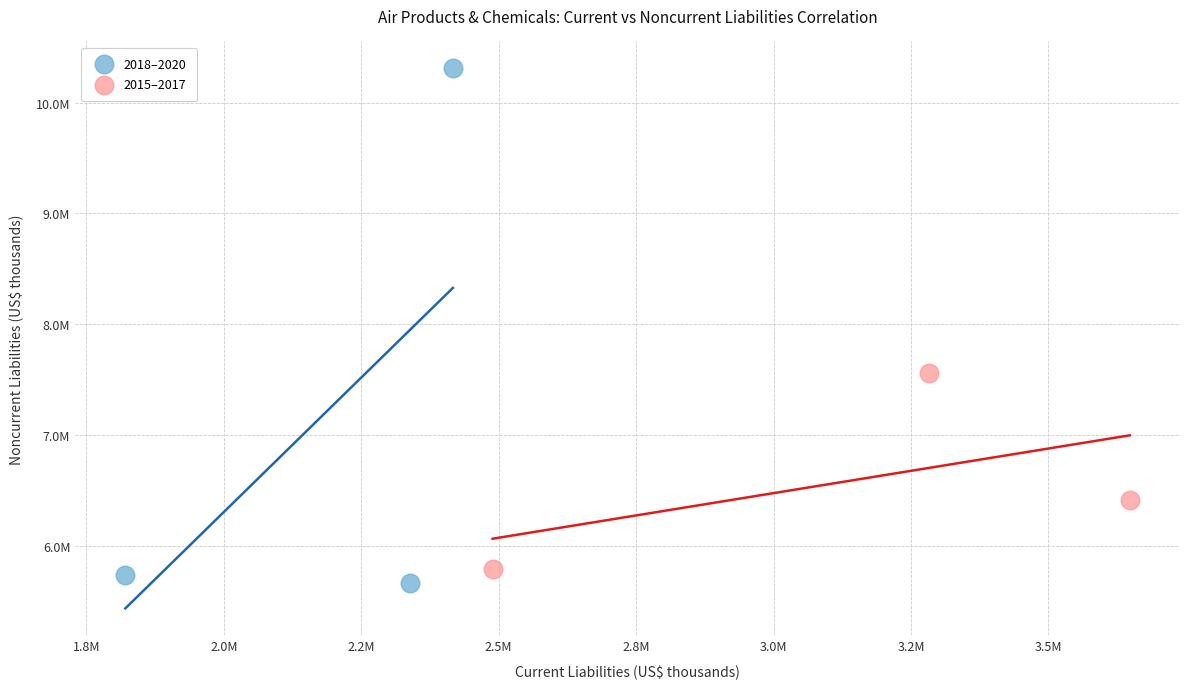

Which series contains the lowest Y value?

2018–2020